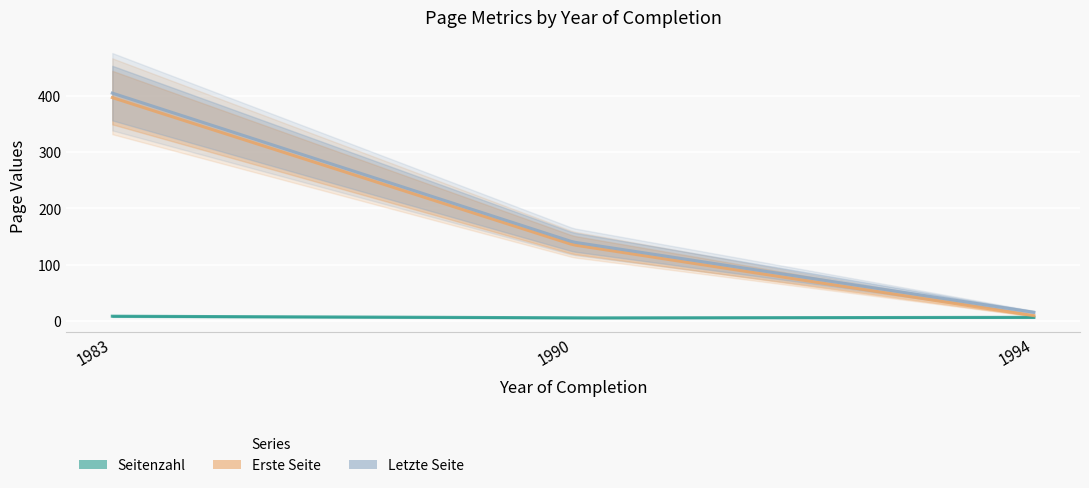

Which series has the largest total across all categories?

Letzte Seite